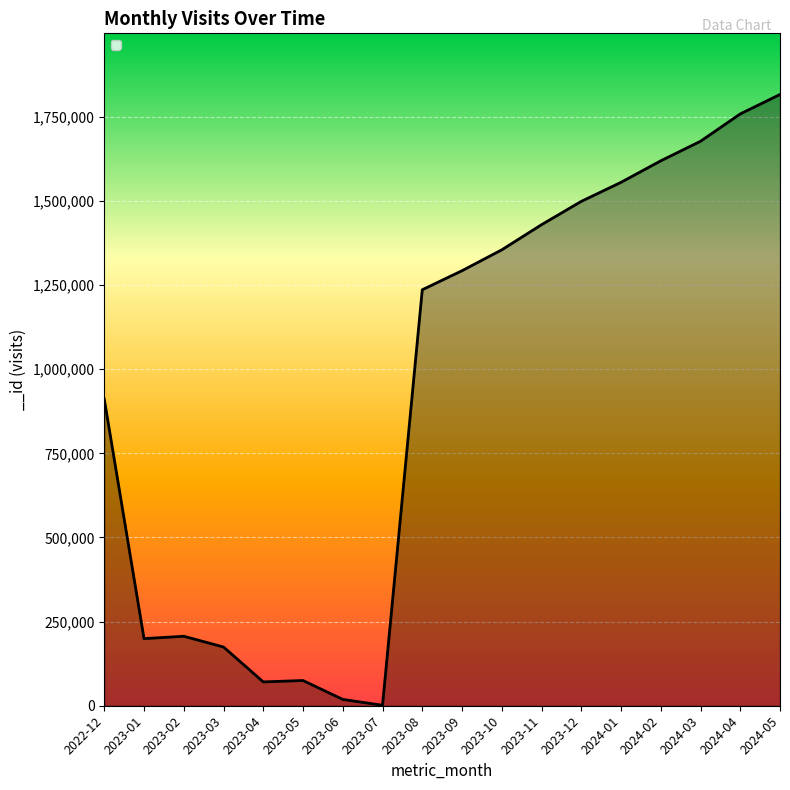

What is the change in value from 2023-10 to 2024-02?

+264562